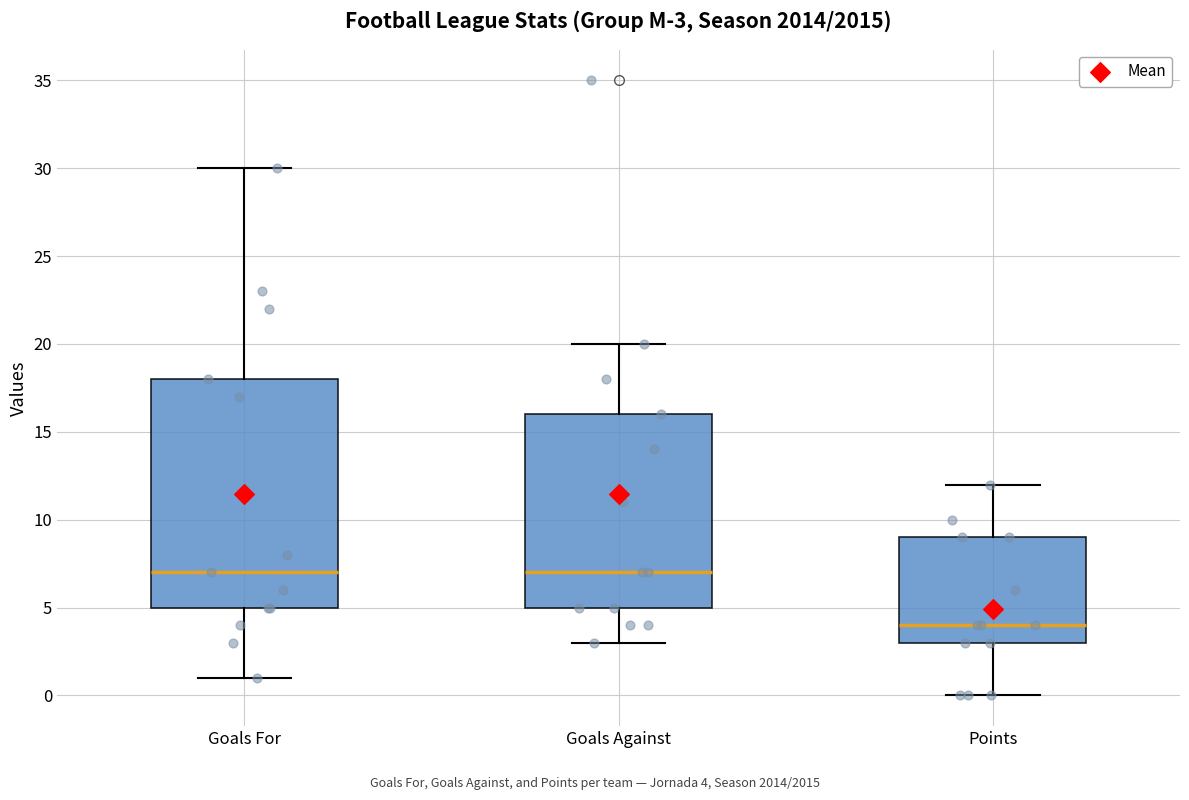

Comparing the boxes themselves (not the whiskers), which one is the tallest?

Goals For